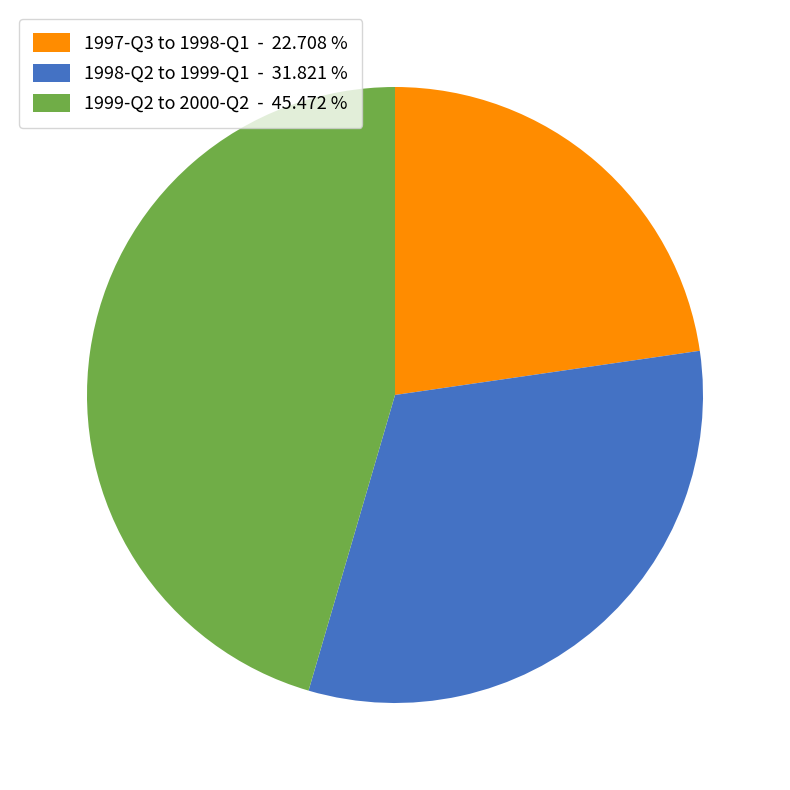

Is there any slice that represents more than half of the pie?

No